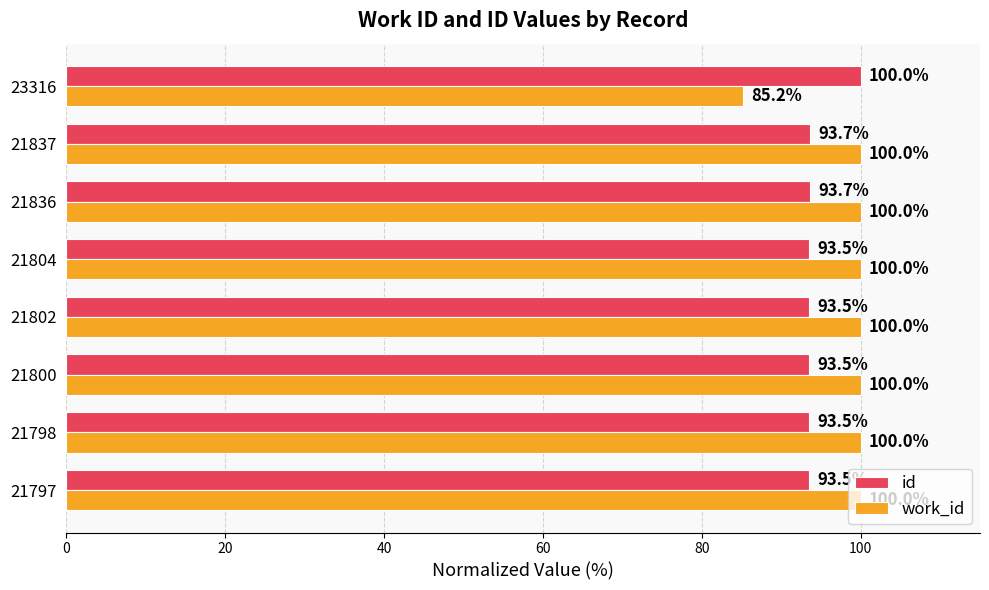

What is the average value of the work_id series?

98.1